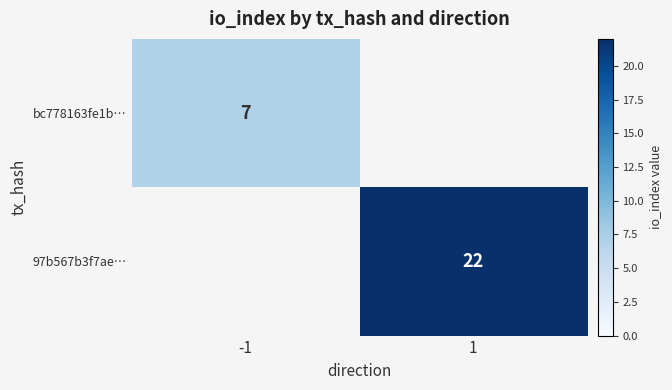

Is it true that 97b567b3f7ae… equals 22 at 1?

True